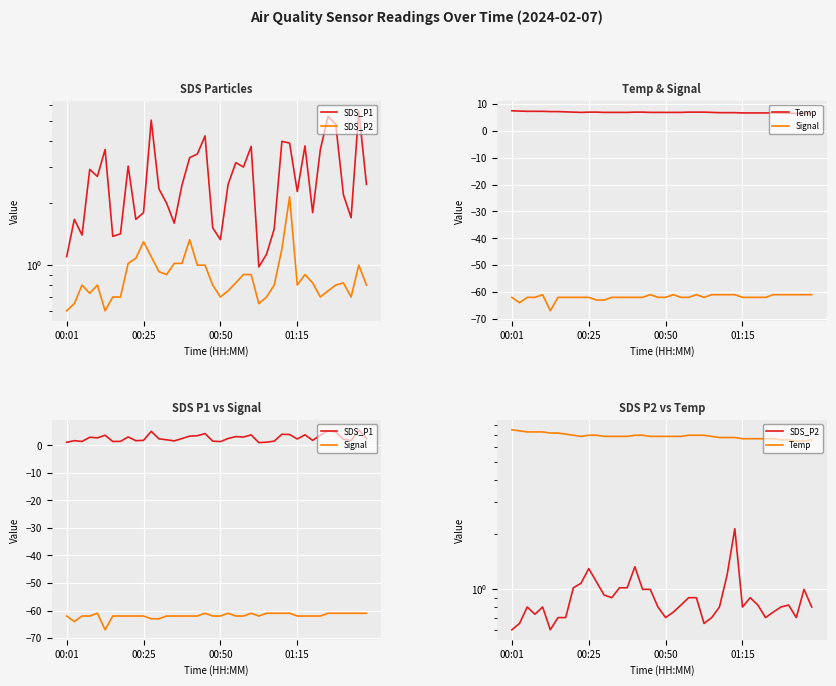

What is the highest value of the SDS_P1 series?

5.6